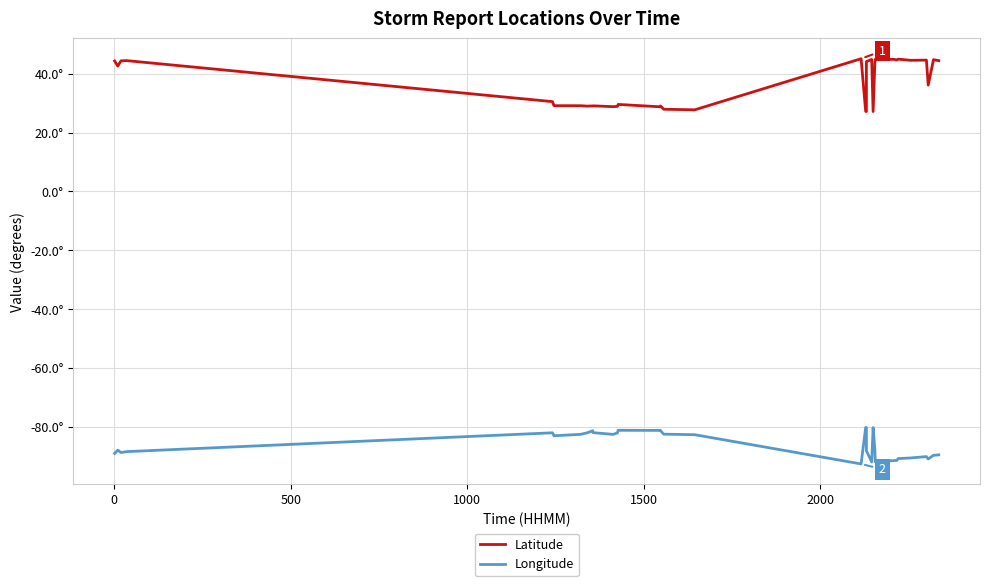

What is the value of the Latitude point at the 22nd from the left?

27.7